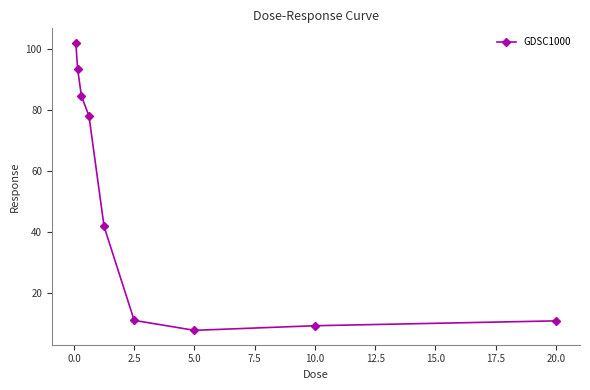

What is the difference between the maximum and minimum values?

94.2